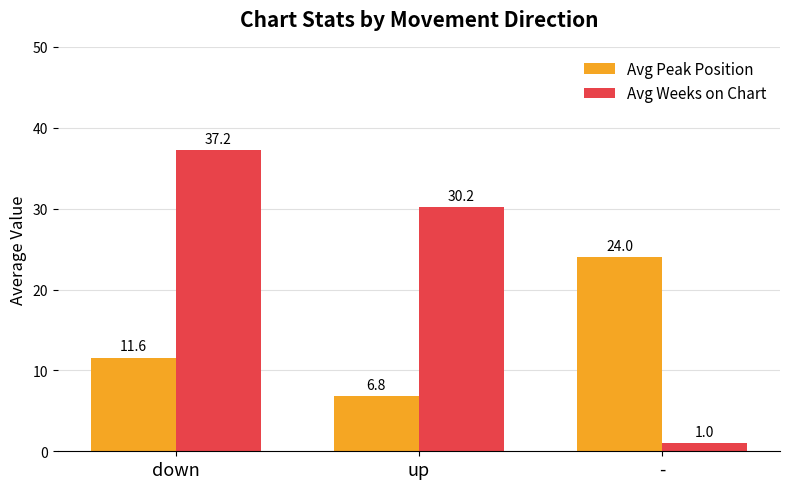

The value of Avg Weeks on Chart at up is 30.2. True or false?

True